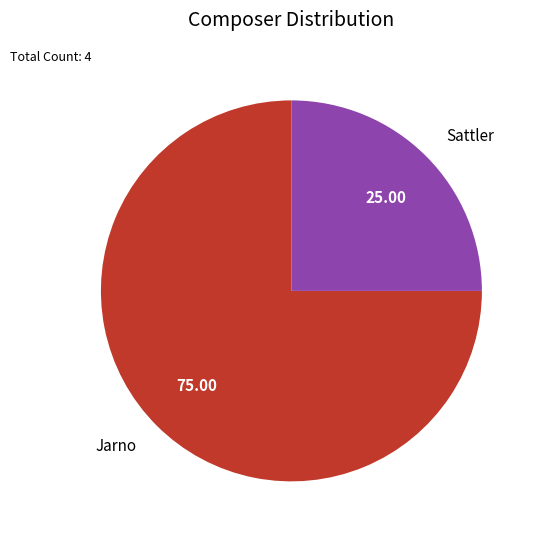

What is the largest slice in the pie chart?

Jarno